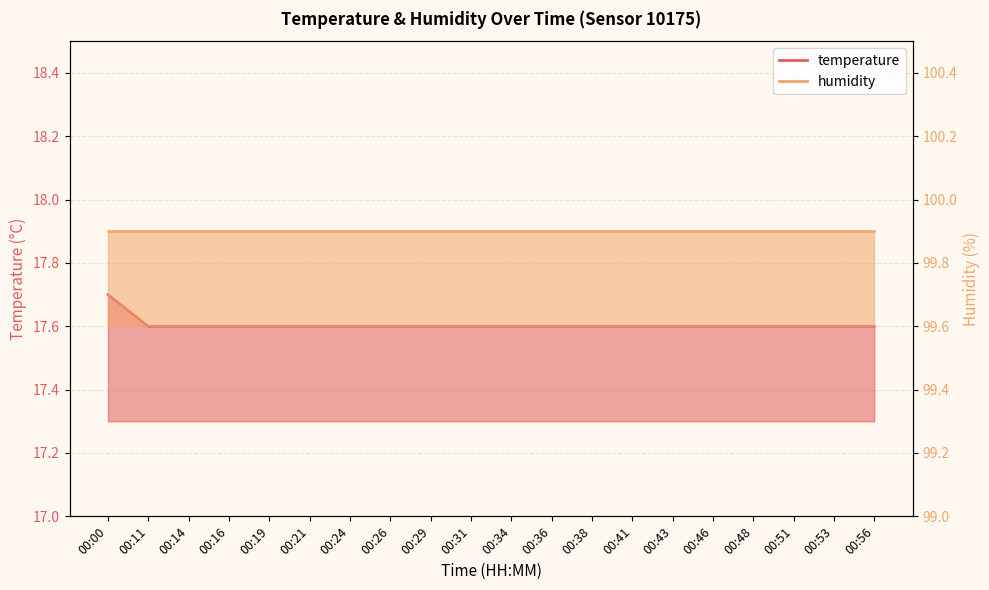

What value does the data have at 00:16?

17.6